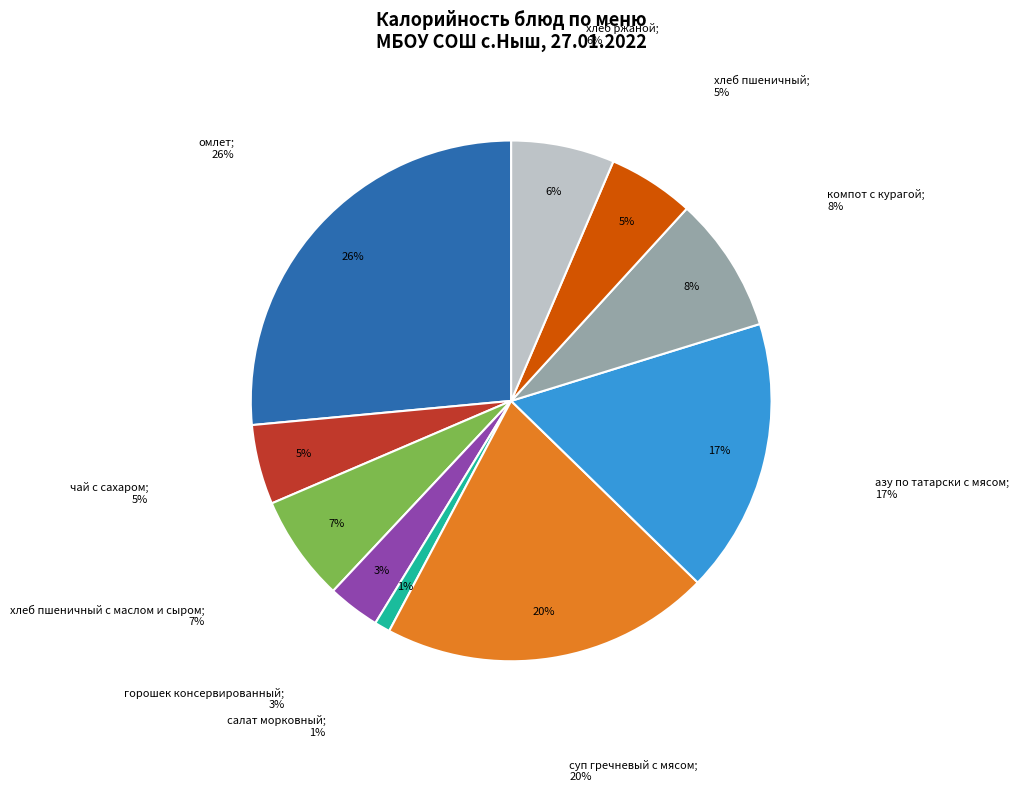

To the nearest percent, what is the difference between the largest and smallest slice percentages?

26%